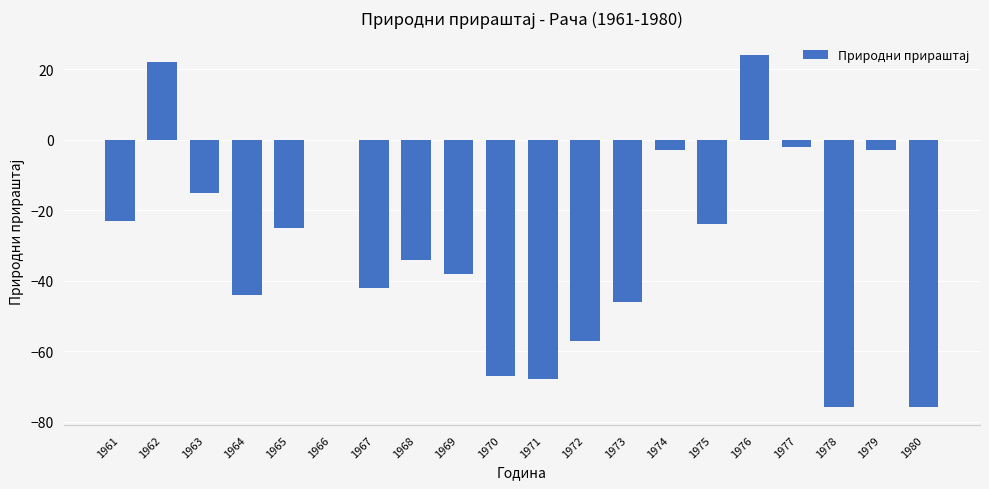

Are the bars horizontal?

No